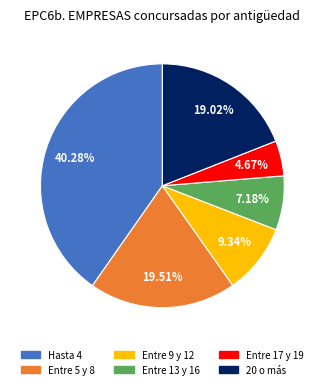

What percentage is NOT represented by Hasta 4?

59.7%